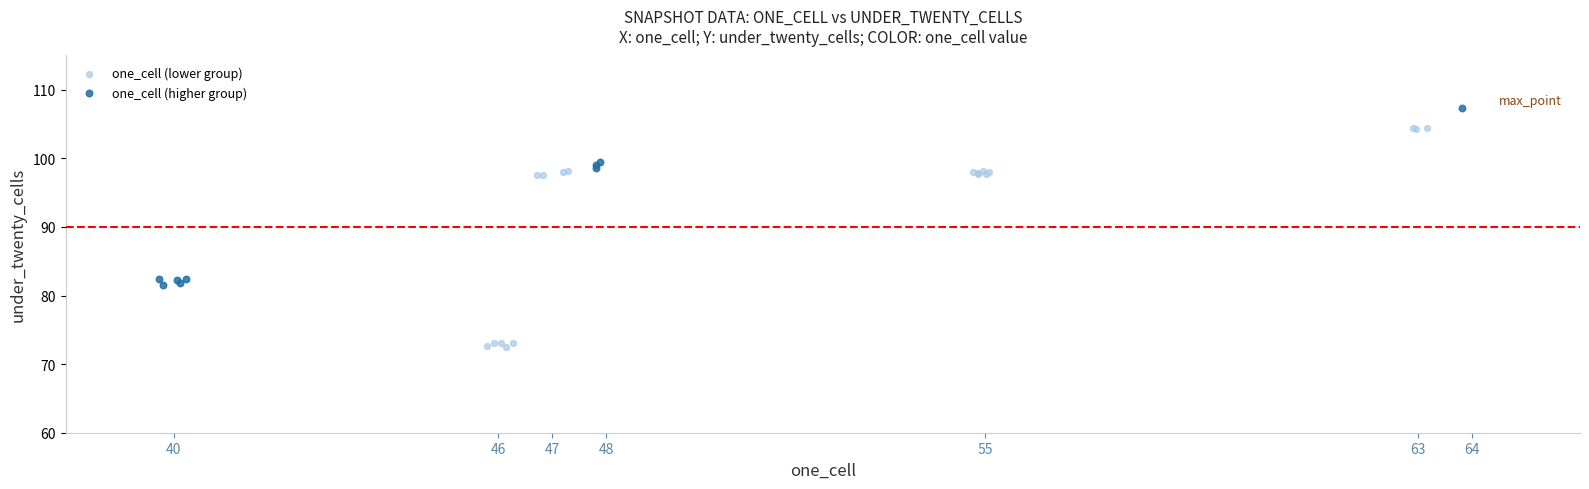

Which series contains the highest Y value?

one_cell (higher group)